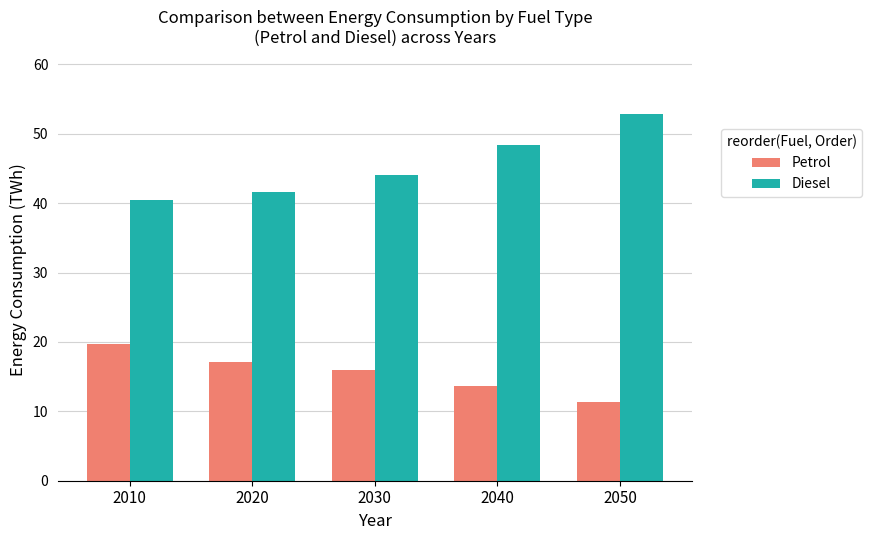

What is the minimum value for Petrol?

11.3